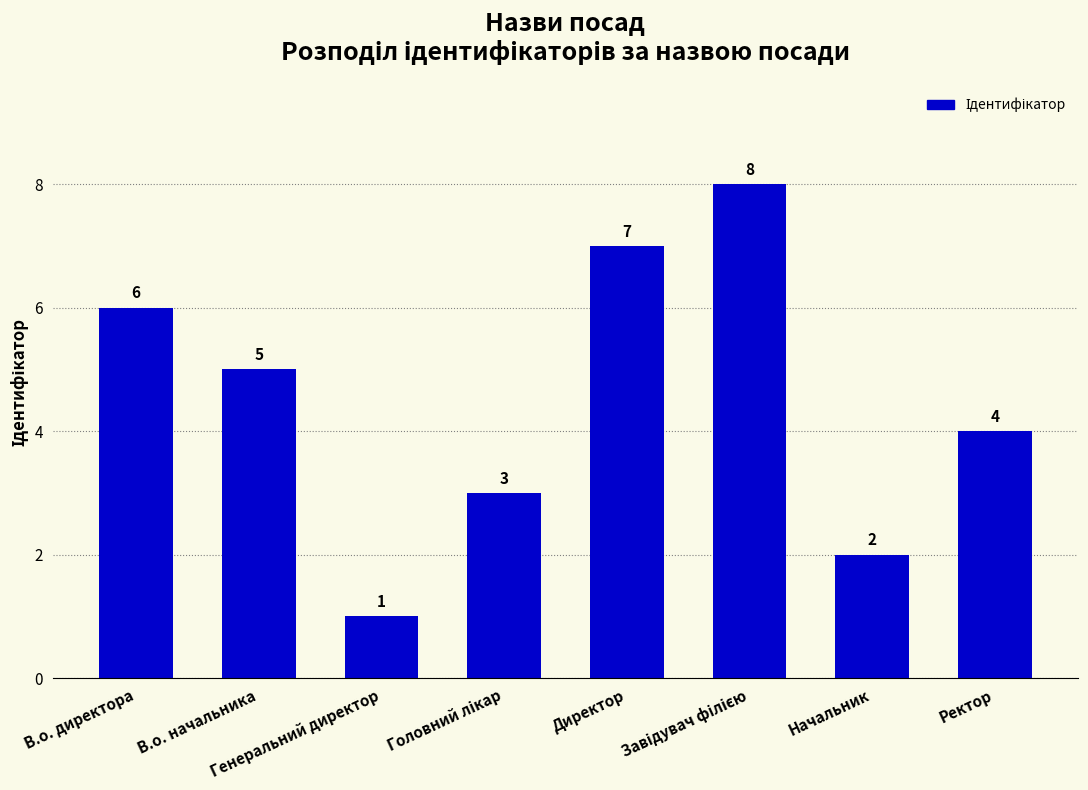

What is the value of the 6th bar from the left?

8